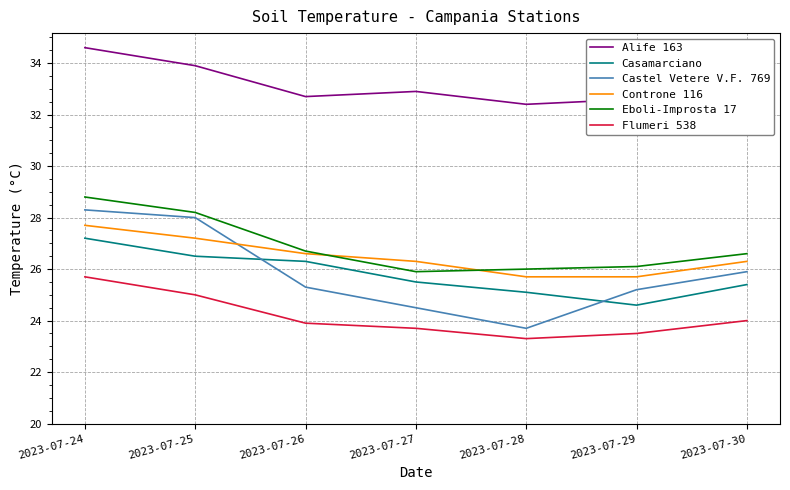

What is the approximate value of Controne 116 at 2023-07-25?

27.2